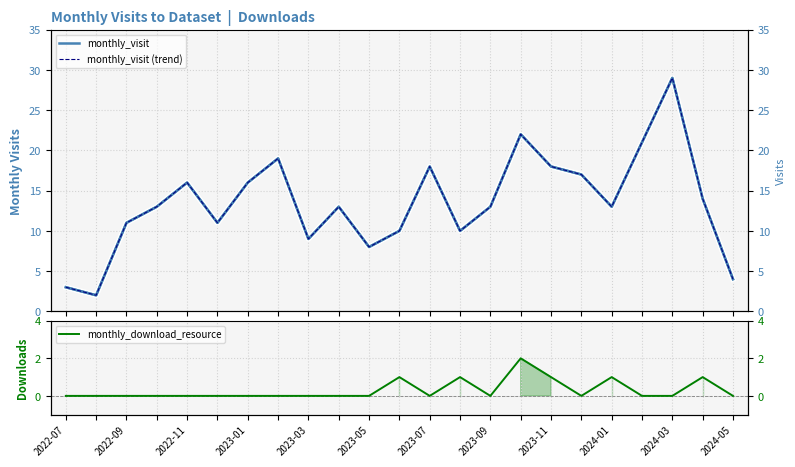

True or false: monthly_visit and monthly_download_resource intersect in this chart.

False